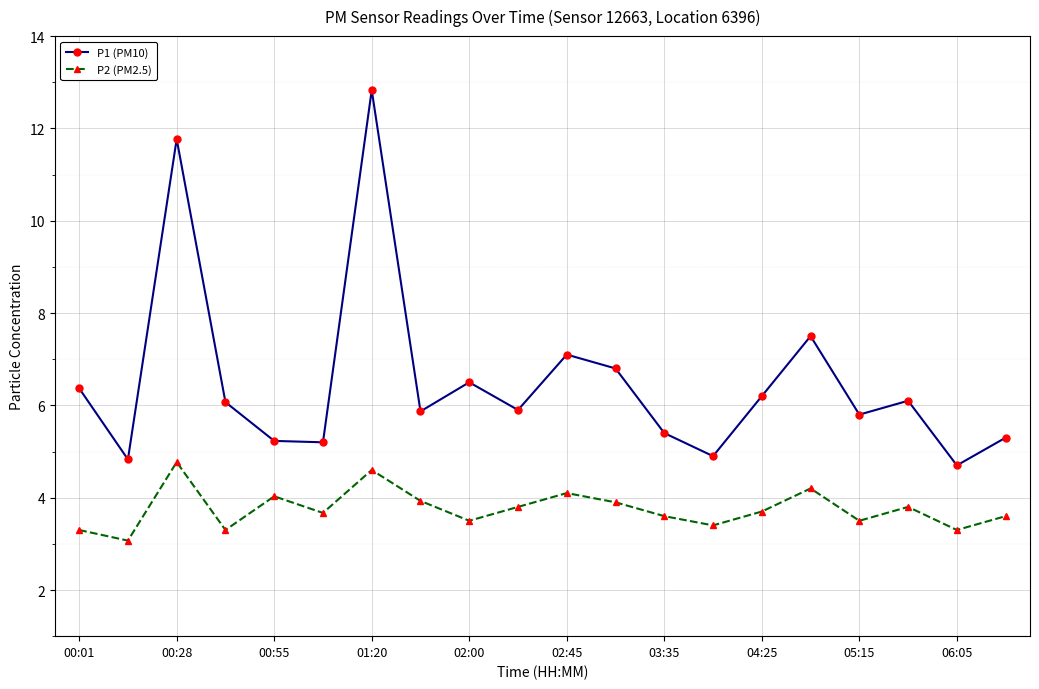

Reading left to right, extract all data points from this chart.

P1 (PM10): 6.4	4.8	11.8	6.1	5.2	5.2	12.8	5.9	6.5	5.9	7.1	6.8	5.4	4.9	6.2	7.5	5.8	6.1	4.7	5.3
P2 (PM2.5): 3.3	3.1	4.8	3.3	4.0	3.7	4.6	3.9	3.5	3.8	4.1	3.9	3.6	3.4	3.7	4.2	3.5	3.8	3.3	3.6